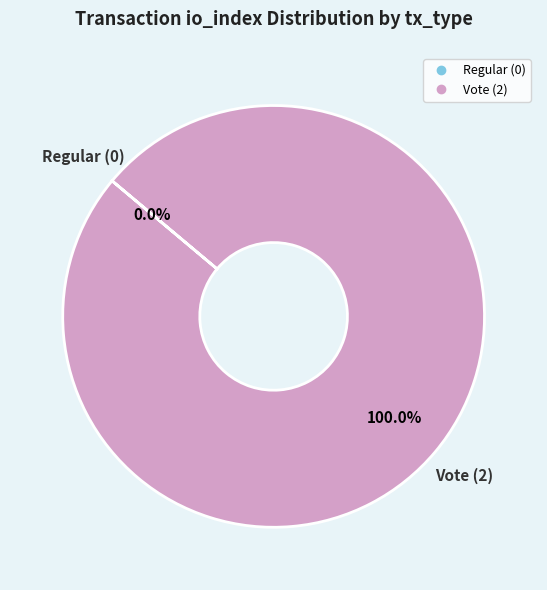

Is the sum of Regular (0) and Vote (2) greater than half?

Yes